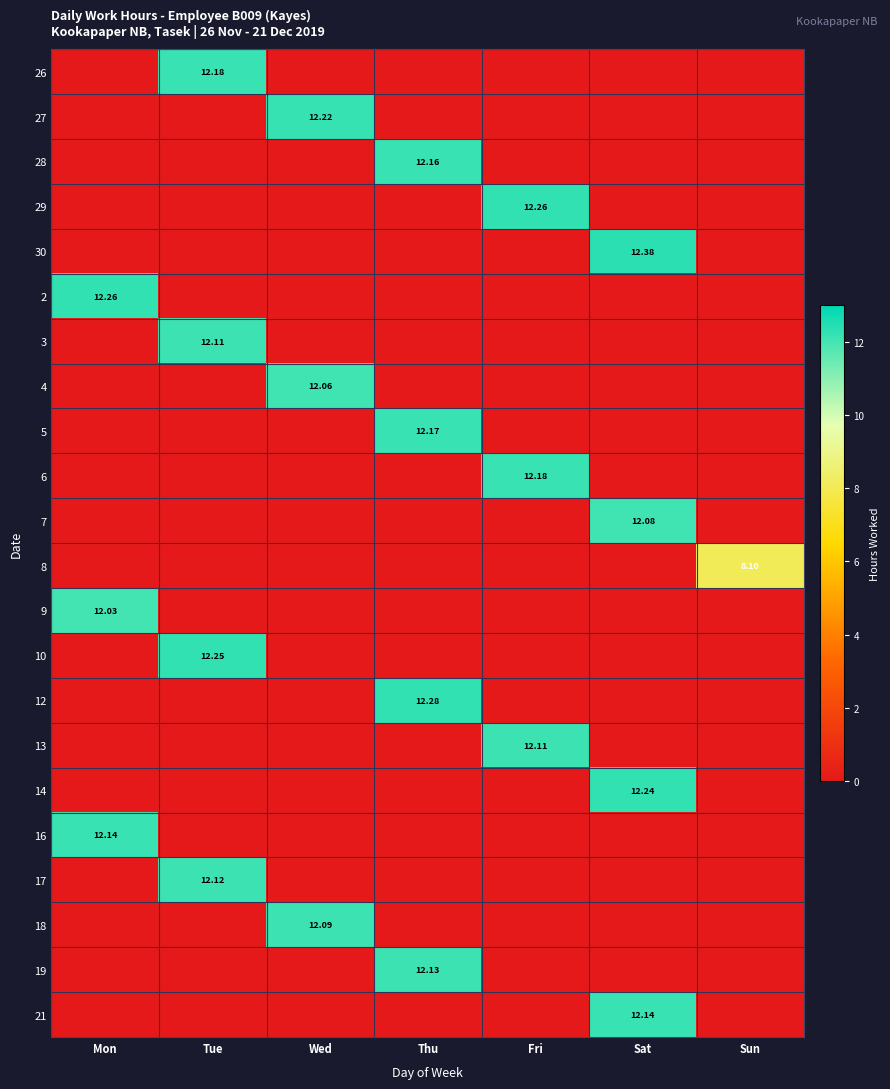

What is the difference between the highest and lowest values at Thu?

12.3